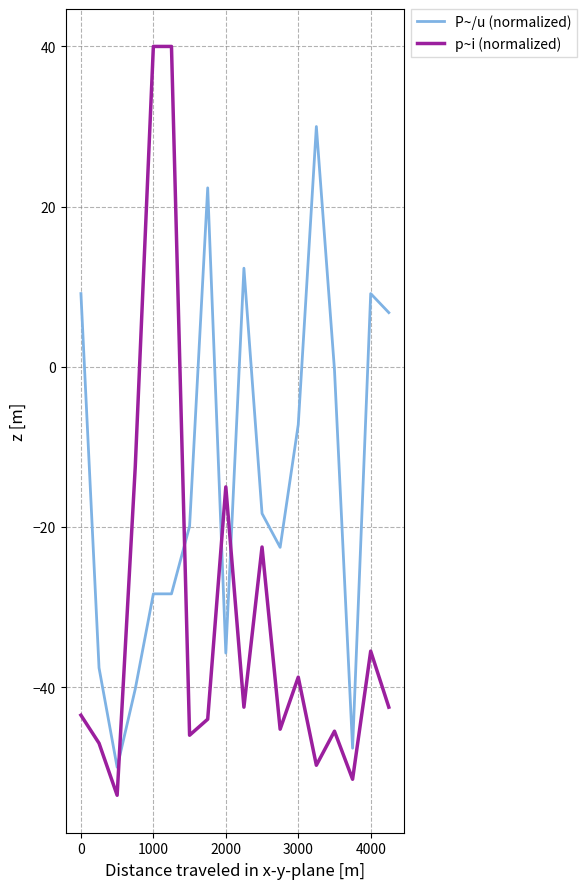

At how many categories does at least one series exceed 39?

2